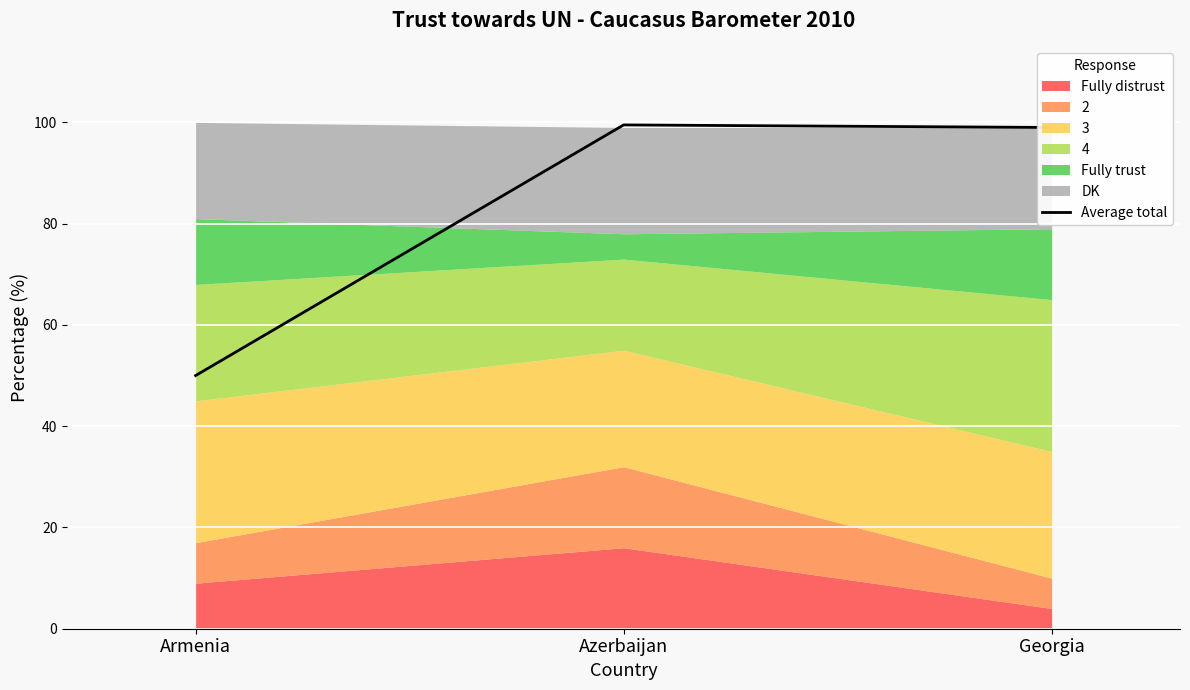

Reading left to right, what are all the values shown in this chart?

Armenia=50.0	Azerbaijan=99.5	Georgia=99.0